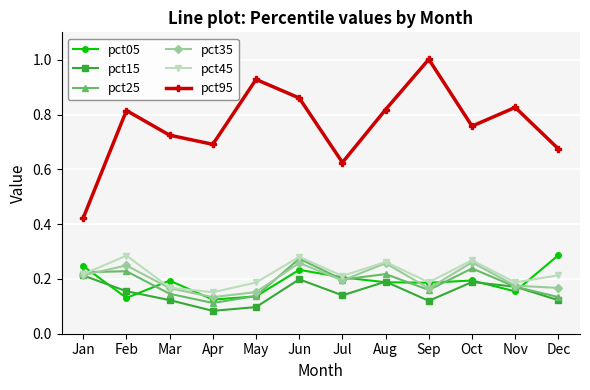

Which series has the widest spread of values?

pct95